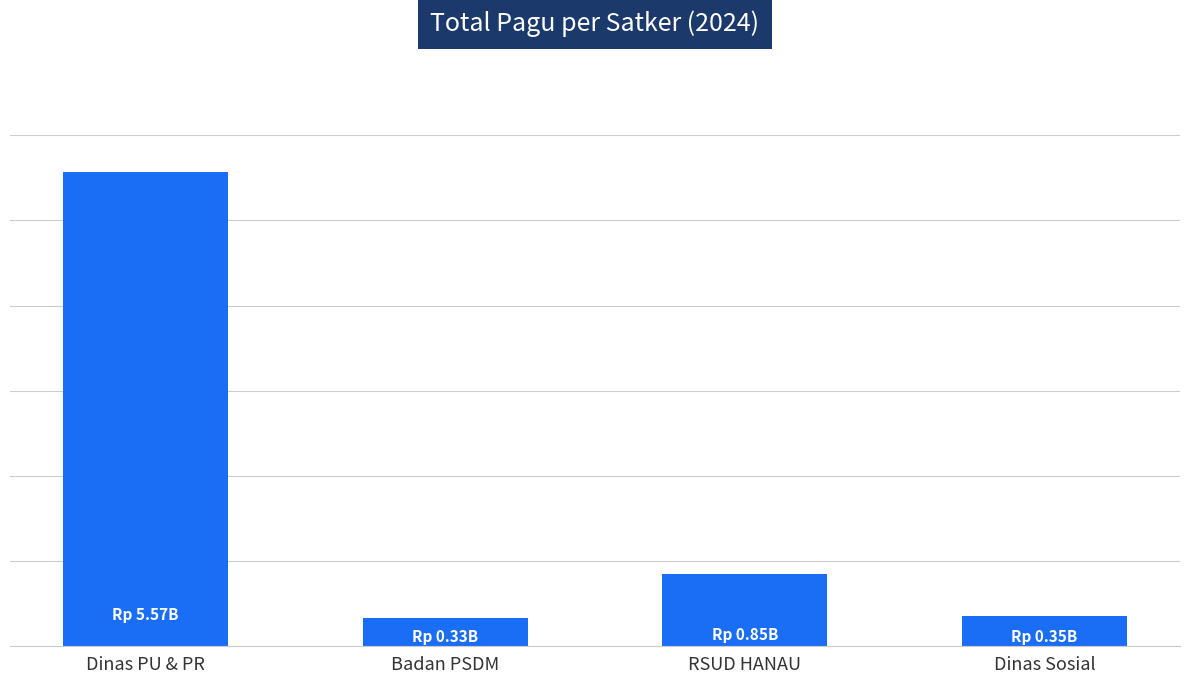

List the labels in order of value, smallest first.

Badan PSDM, Dinas Sosial, RSUD HANAU, Dinas PU & PR